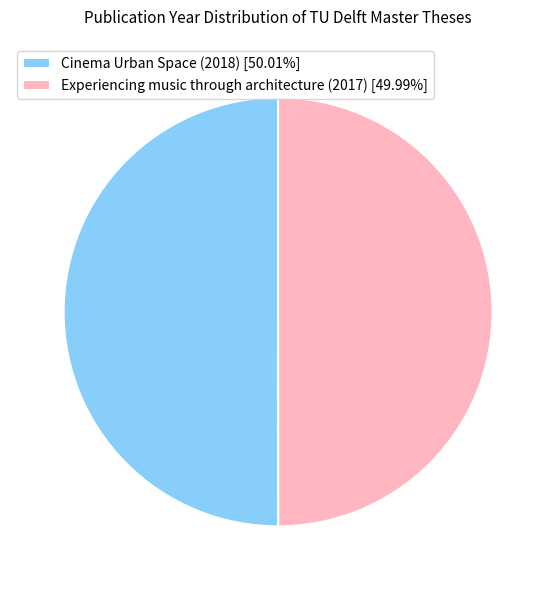

Is the sum of Cinema Urban Space (2018) [50.01%] and Experiencing music through architecture (2017) [49.99%] greater than half?

Yes